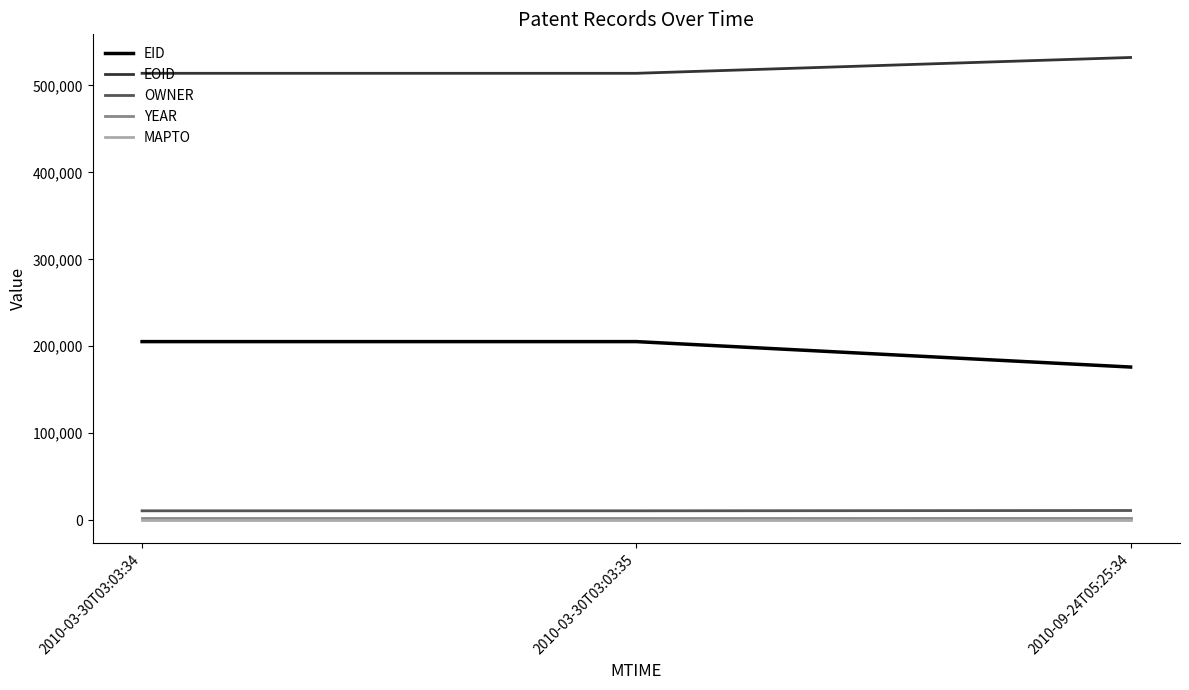

Which series has the largest range (max minus min)?

EID